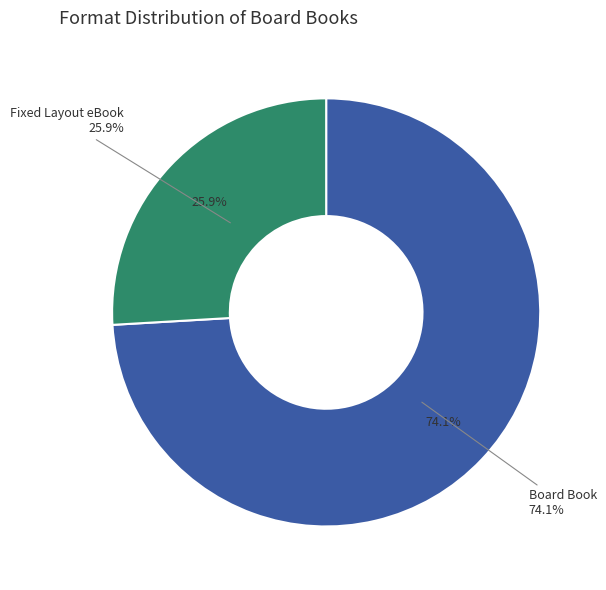

What percentage do Fixed Layout eBook and Board Book together represent?

100.0%